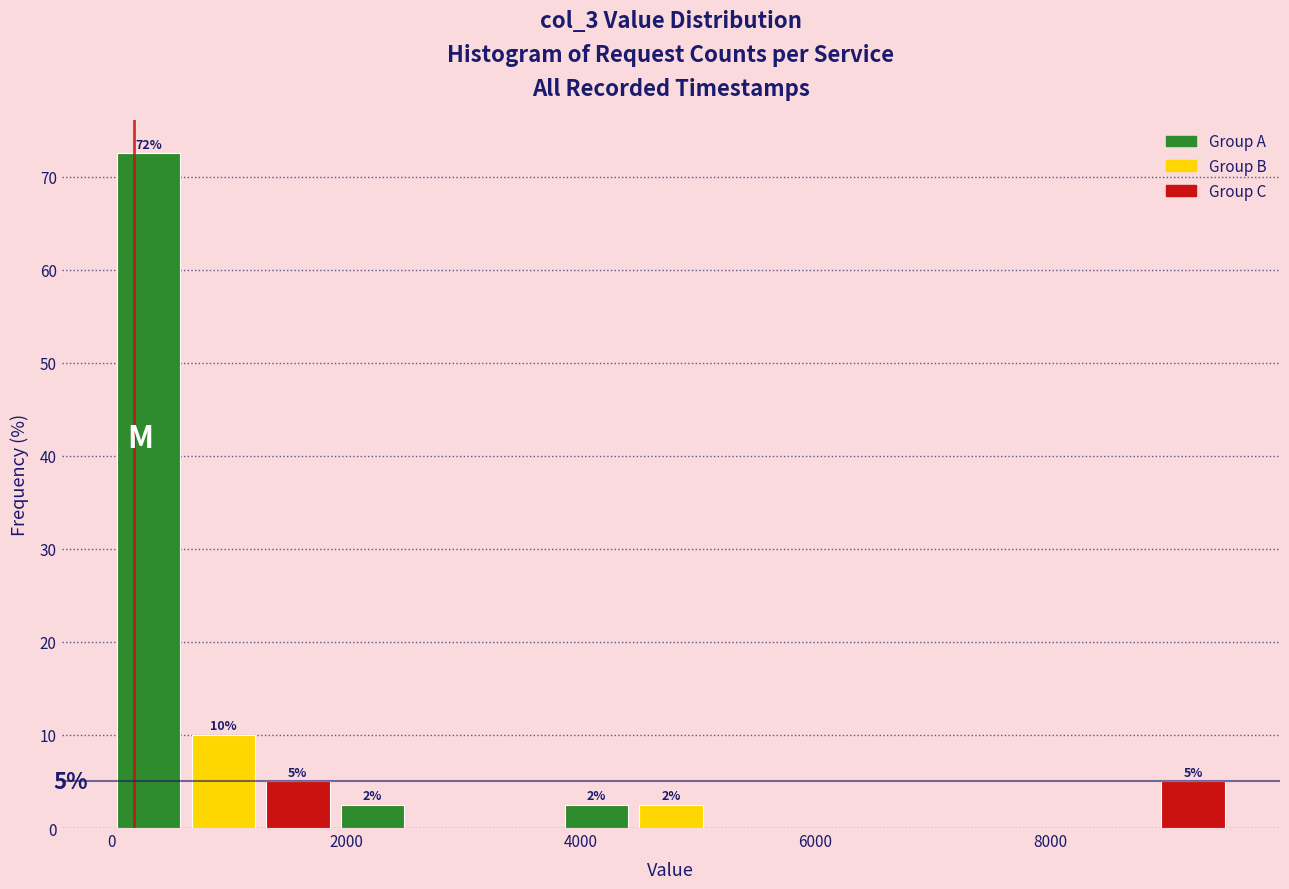

Read against the x-axis, roughly where is the centre of the tallest bar?

400